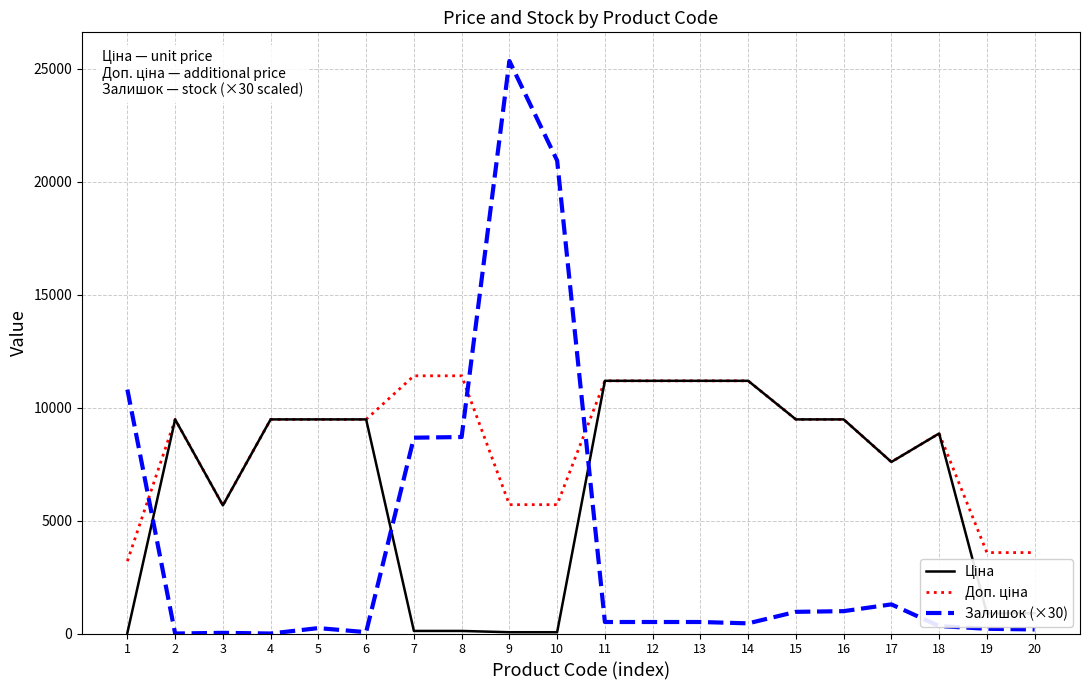

At which category is the sum across all series the highest?

9